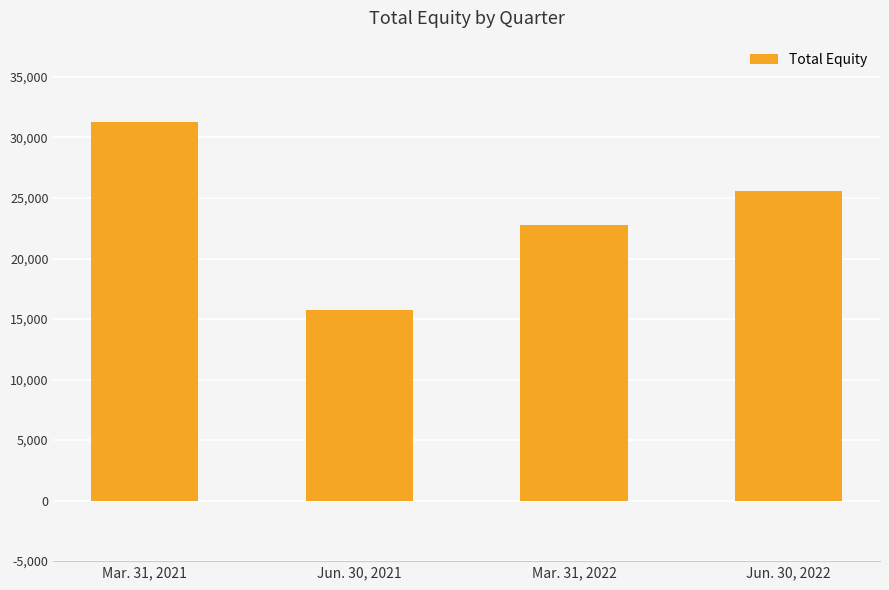

The value at Jun. 30, 2021 is 3326. True or false?

False